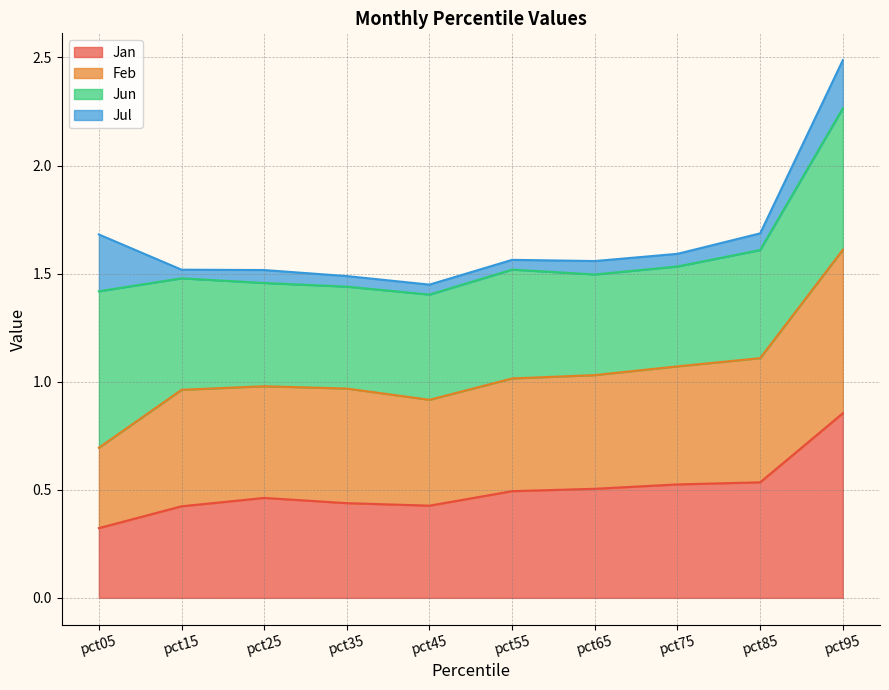

At which category is the sum across all series the highest?

pct95